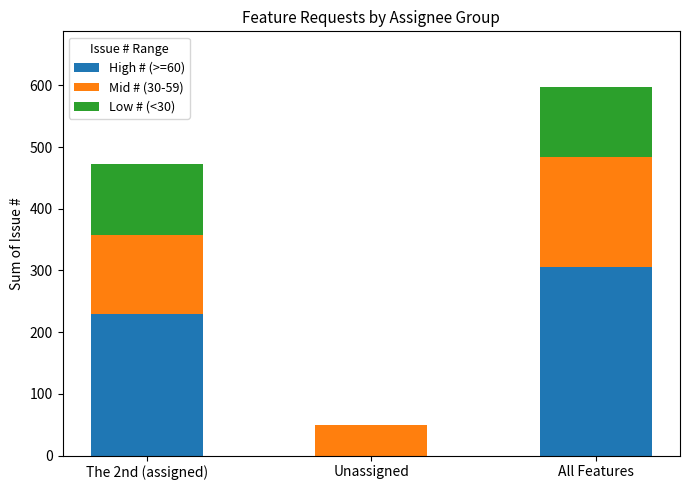

At which category is the sum across all series the highest?

All Features